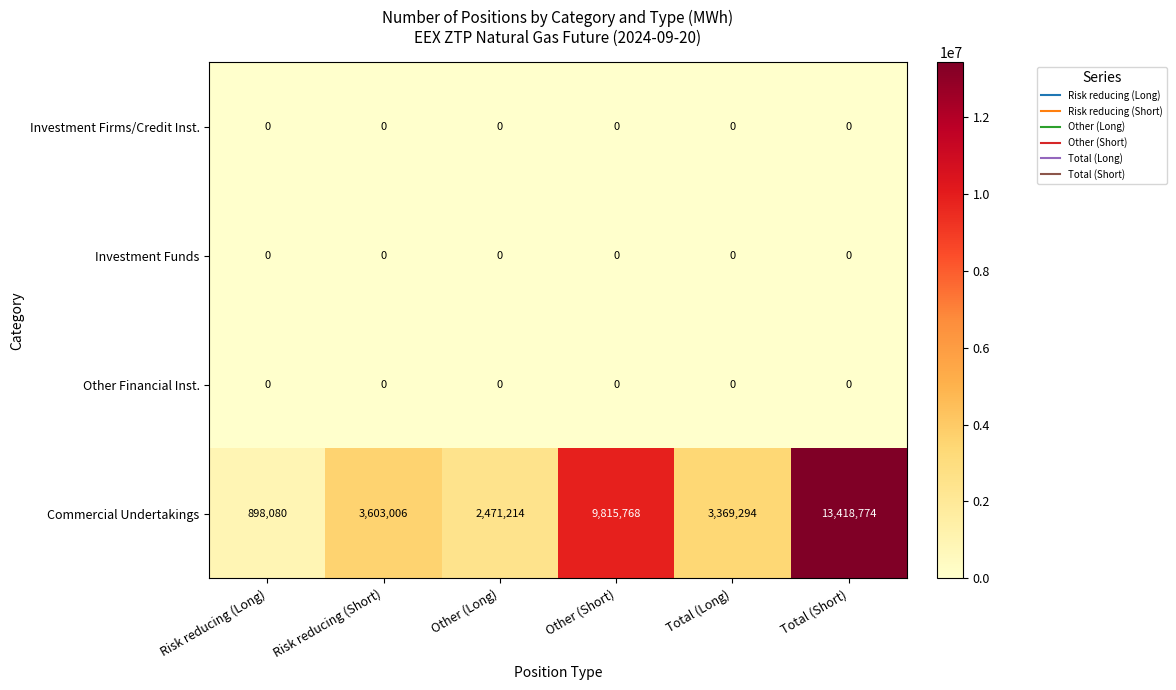

Which series has the largest total across all categories?

Commercial Undertakings